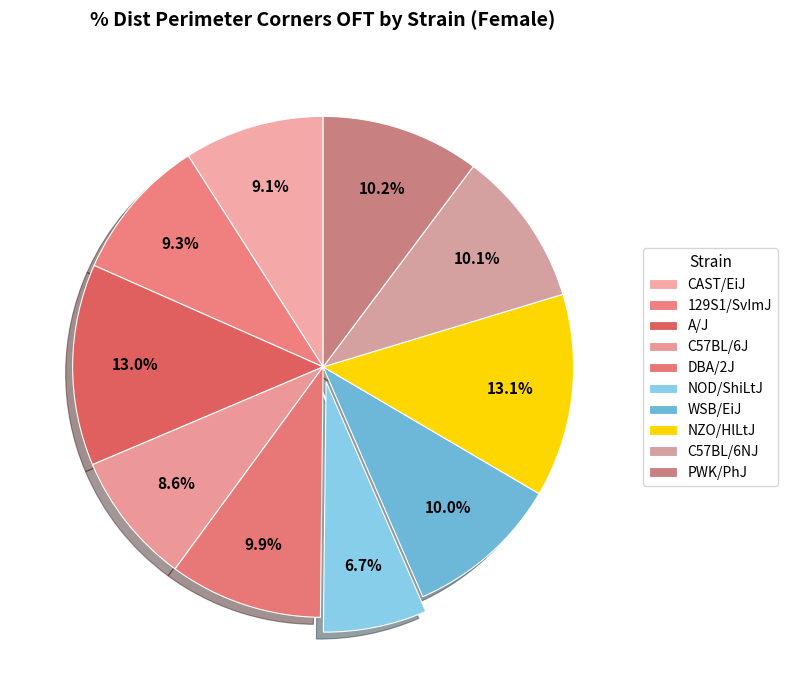

To the nearest percent, what is the average slice percentage?

10%